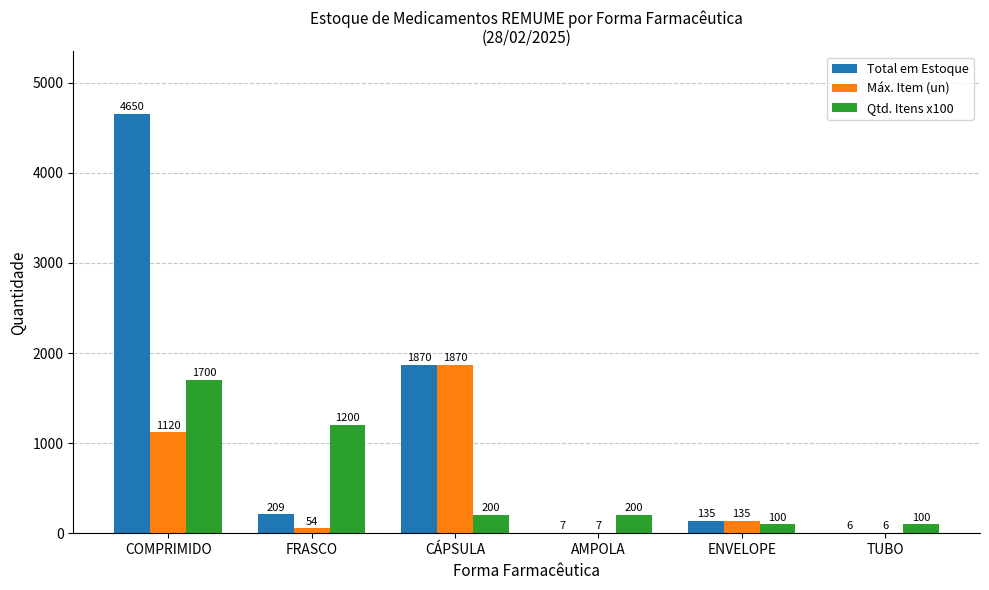

What is the sum of the Máx. Item (un) values at TUBO and FRASCO?

60